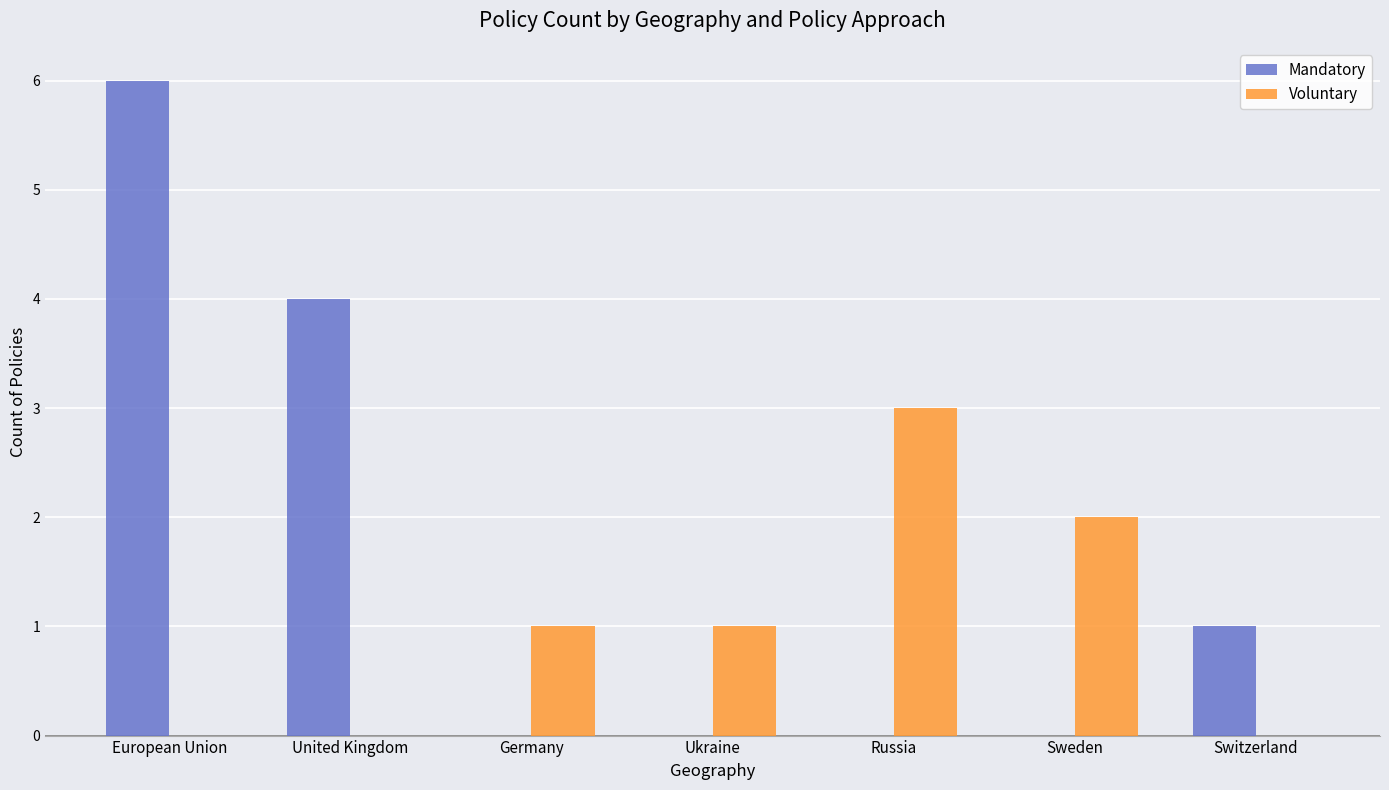

Reading left to right, what are all the values shown in this chart?

Mandatory: European Union=6	United Kingdom=4	Germany=0	Ukraine=0	Russia=0	Sweden=0	Switzerland=1
Voluntary: European Union=0	United Kingdom=0	Germany=1	Ukraine=1	Russia=3	Sweden=2	Switzerland=0